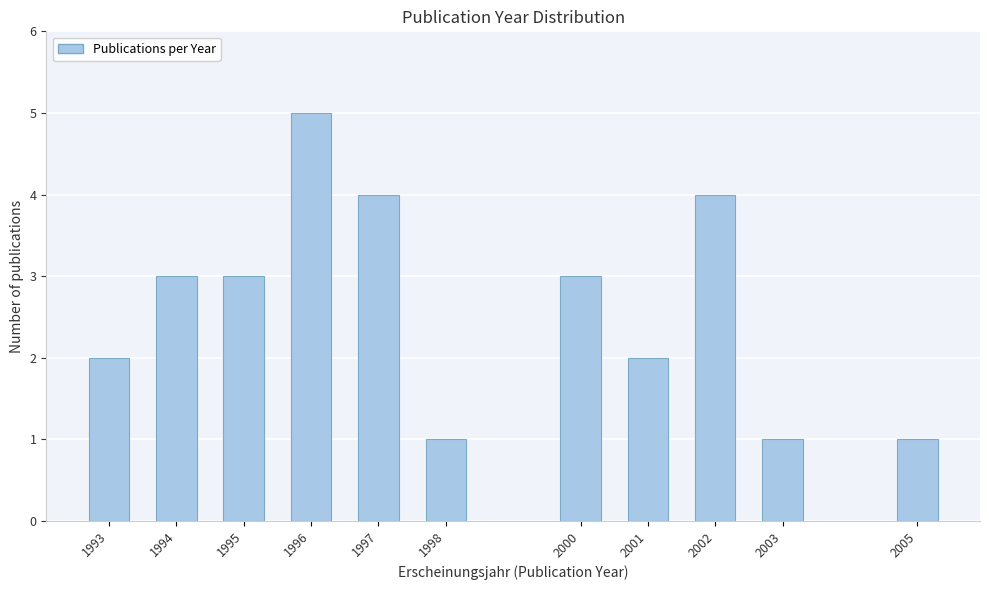

Reading left to right, what are all the values shown in this chart?

1993=2	1994=3	1995=3	1996=5	1997=4	1998=1	2000=3	2001=2	2002=4	2003=1	2005=1